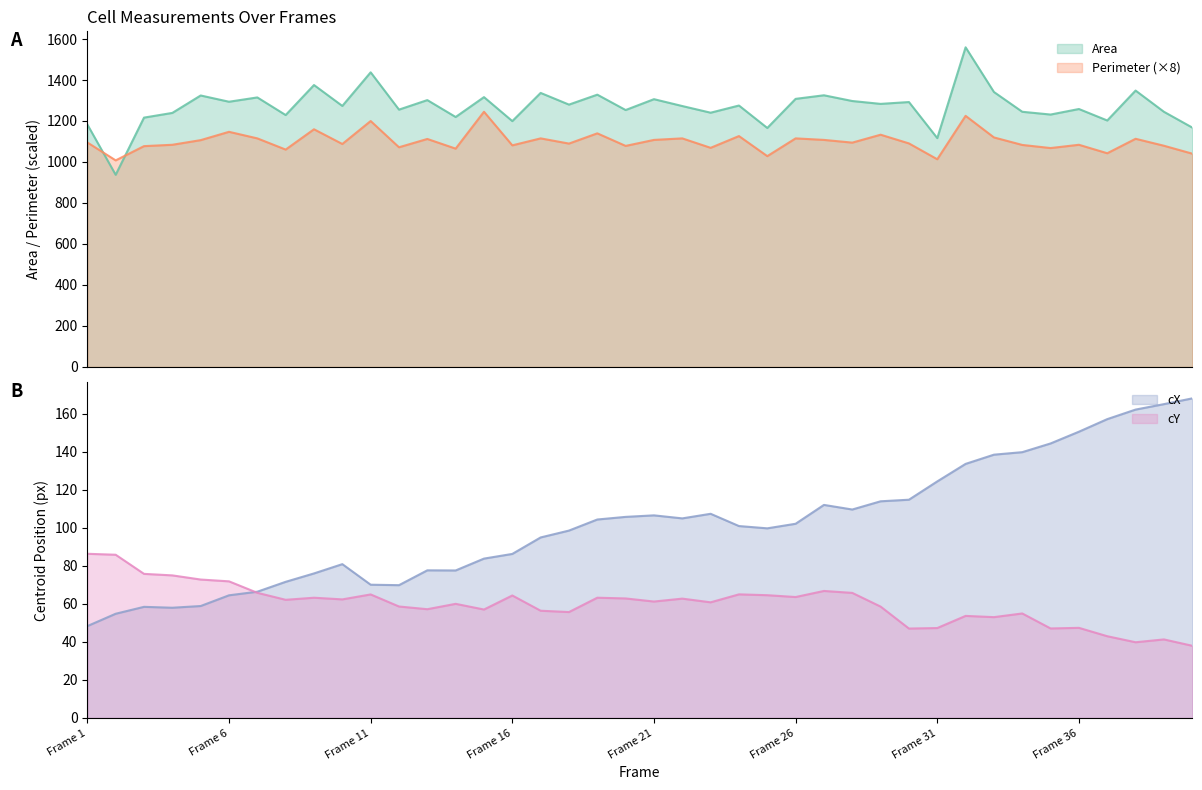

What is the spread (max minus min) of values at Frame 17?

1280.6